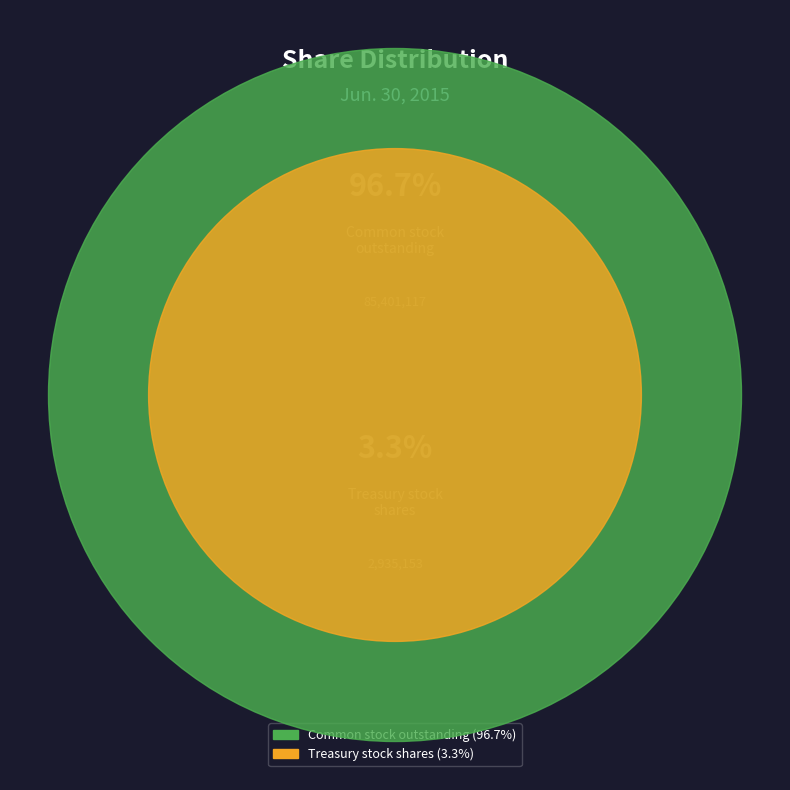

To the nearest percent, what portion does Treasury stock at cost and other, shares represent?

3%